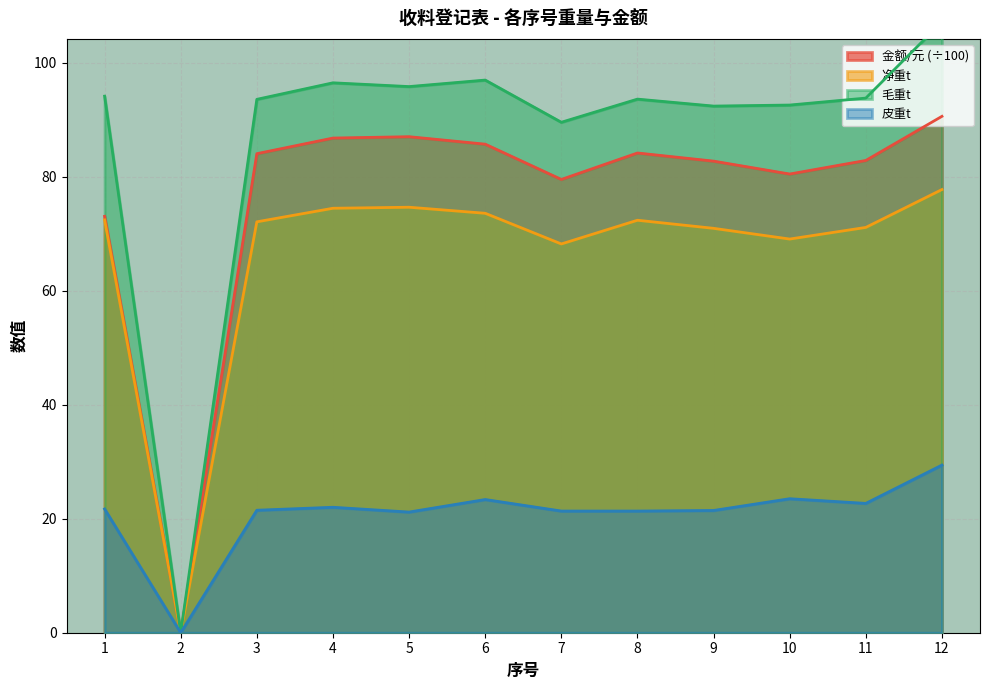

Is it true that 皮重t equals 6.2 at 3?

False